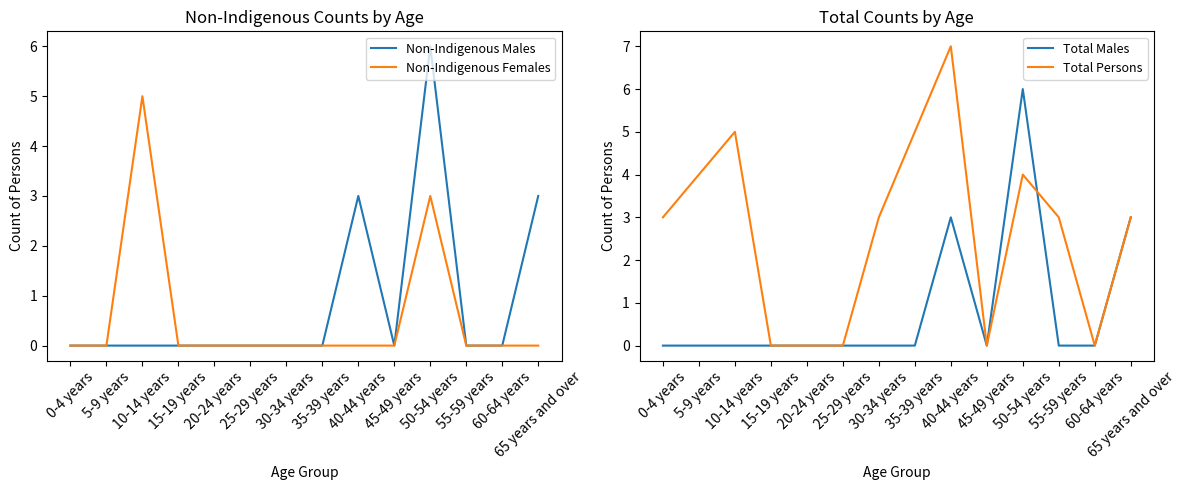

How many lines are shown in the chart?

4